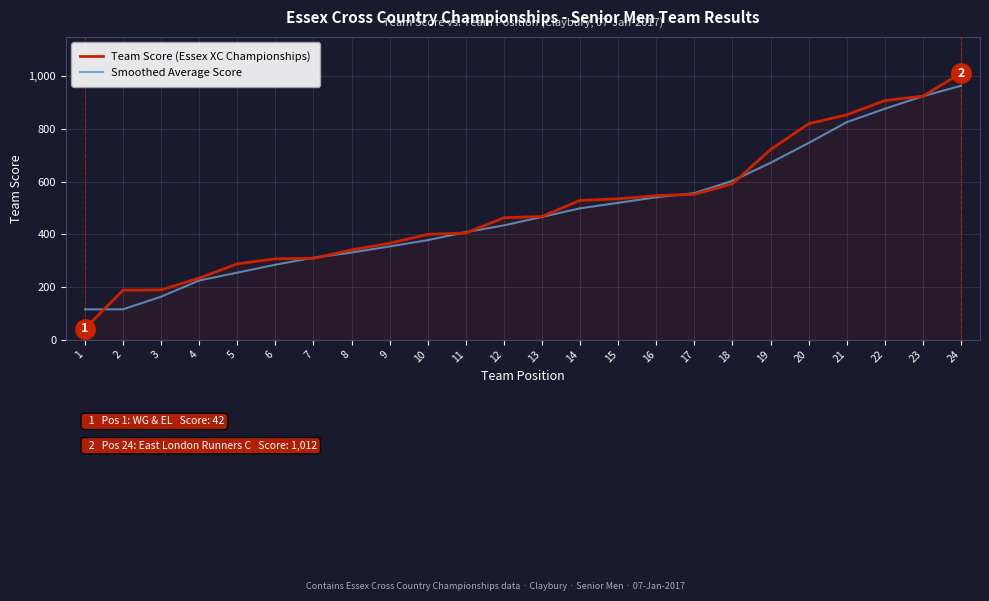

How many values in the Team Score (Essex XC Championships) series are below 468?

12